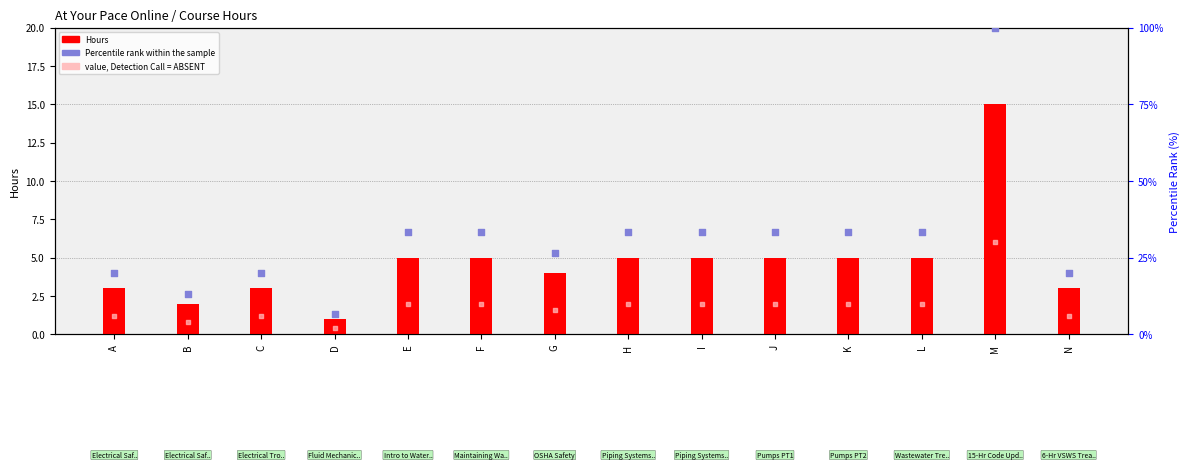

At which category is the sum across all series the highest?

M